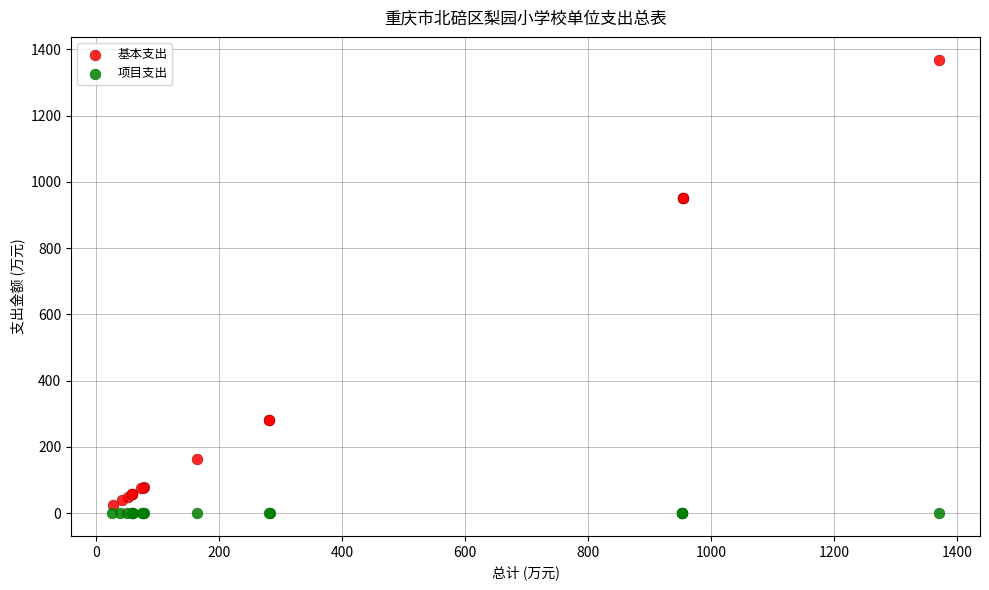

Which series reaches the minimum Y coordinate?

项目支出